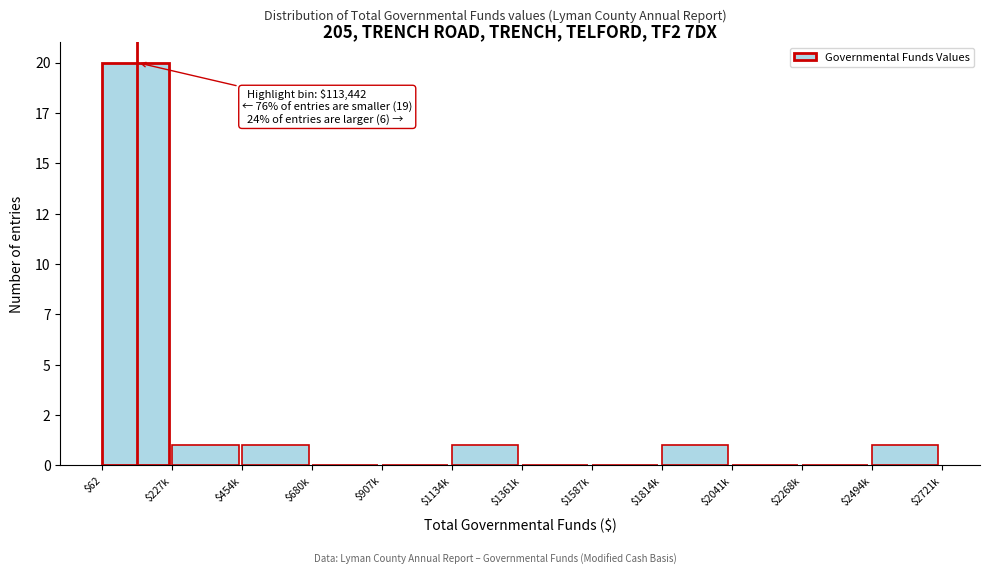

Are the bars horizontal?

No